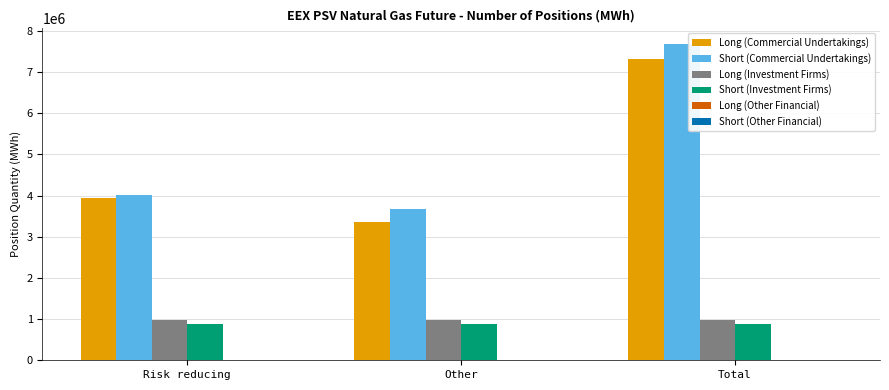

What is the sum of the Long (Investment Firms) values at Other and Risk reducing?

1959696